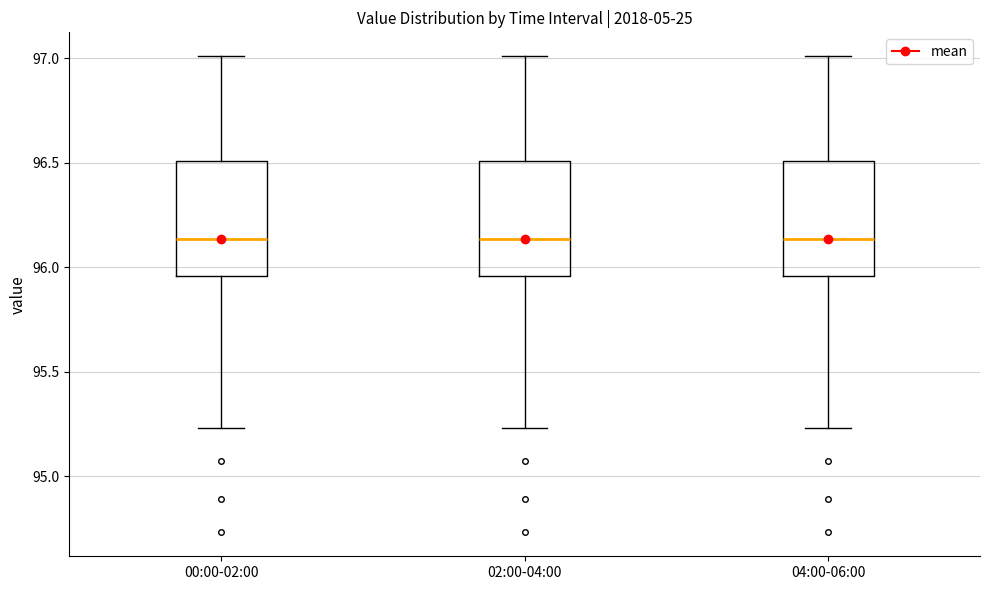

Where does the median line of the box for 04:00-06:00 sit on the y-axis? The values are not printed on the chart, so give them approximately, as read against the axis.

96.15